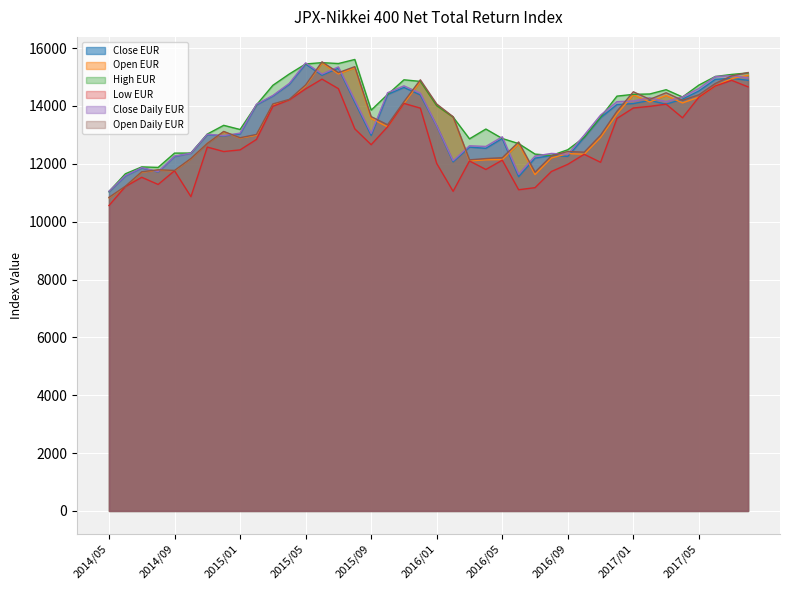

Where is Open Daily EUR nearest to the value 13184?

2014/12